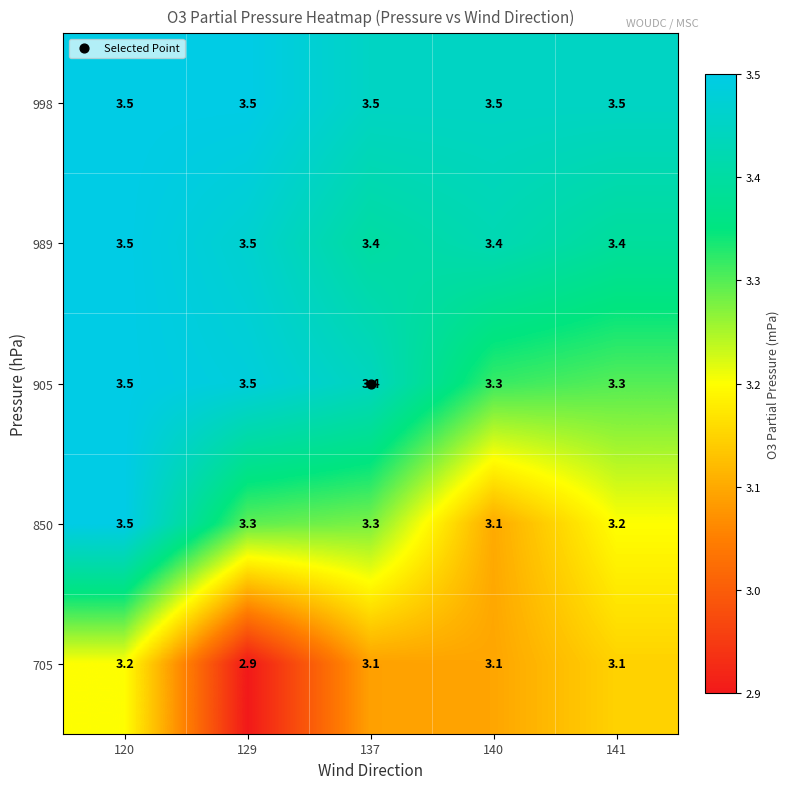

The value of 998 at 137 is 3.5. True or false?

True